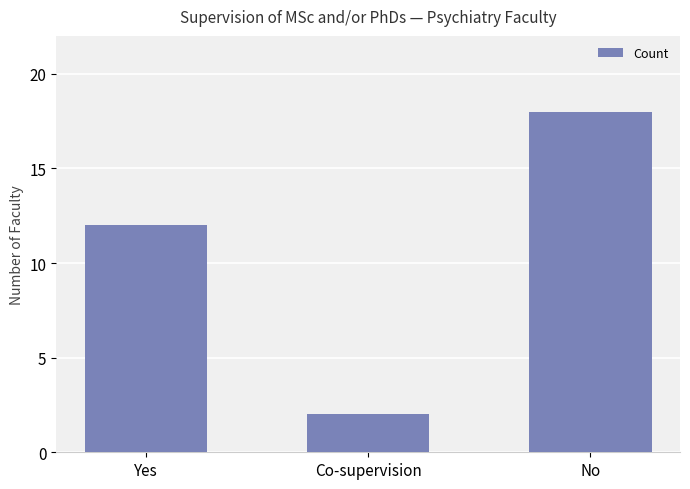

At which category does the chart reach its peak across all series?

No